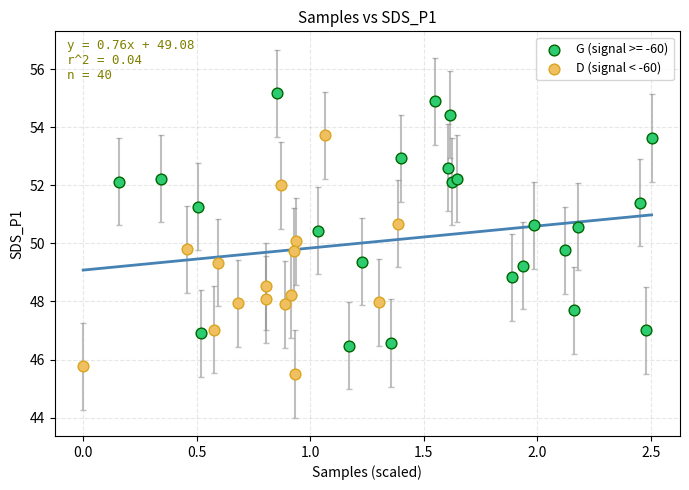

Which series reaches the minimum Y coordinate?

D (signal < -60)